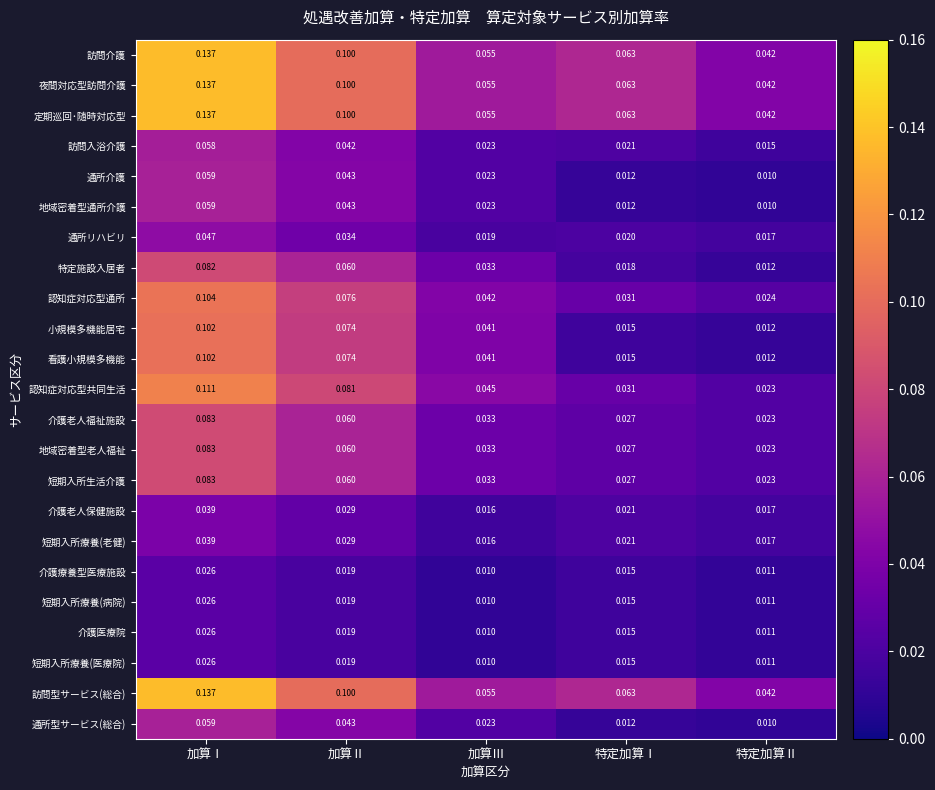

List the labels in order of 短期入所療養(老健) value, smallest first.

加算Ⅲ, 特定加算Ⅱ, 特定加算Ⅰ, 加算Ⅱ, 加算Ⅰ